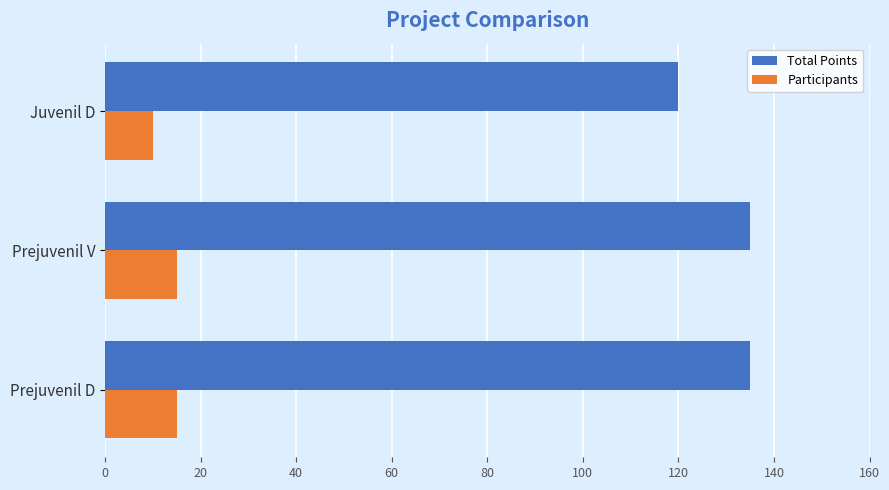

The value of Participants at Prejuvenil D is 15. True or false?

True